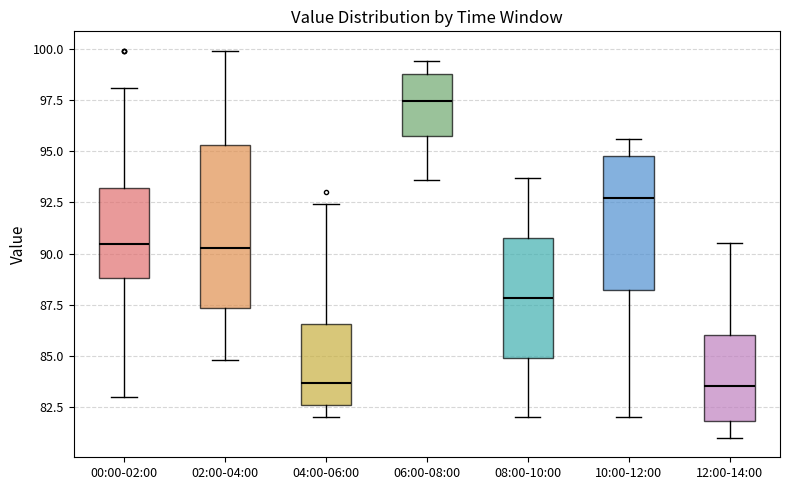

Which box's median line is the highest?

06:00-08:00